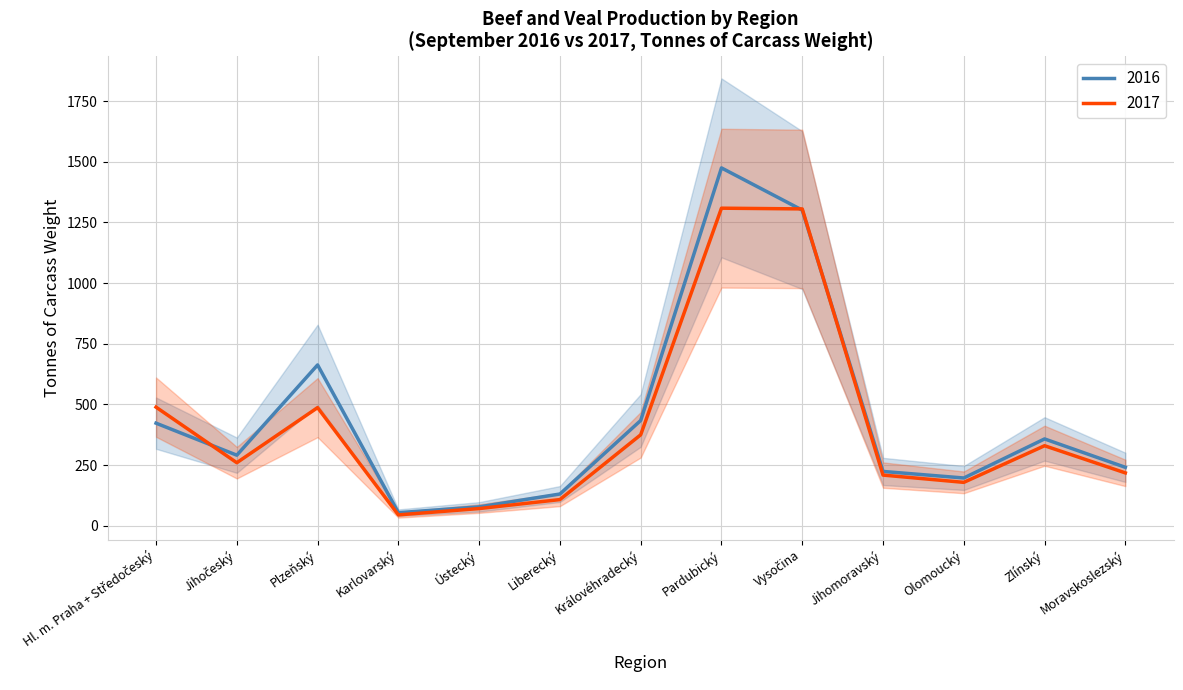

Reading left to right, extract all data points from this chart.

2016: Hl. m. Praha + Středočeský=423	Jihočeský=291	Plzeňský=663	Karlovarský=54	Ústecký=78	Liberecký=131	Královéhradecký=434	Pardubický=1475	Vysočina=1301	Jihomoravský=224	Olomoucký=197	Zlínský=358	Moravskoslezský=241
2017: Hl. m. Praha + Středočeský=489	Jihočeský=260	Plzeňský=487	Karlovarský=45	Ústecký=71	Liberecký=108	Královéhradecký=375	Pardubický=1309	Vysočina=1306	Jihomoravský=209	Olomoucký=179	Zlínský=330	Moravskoslezský=218